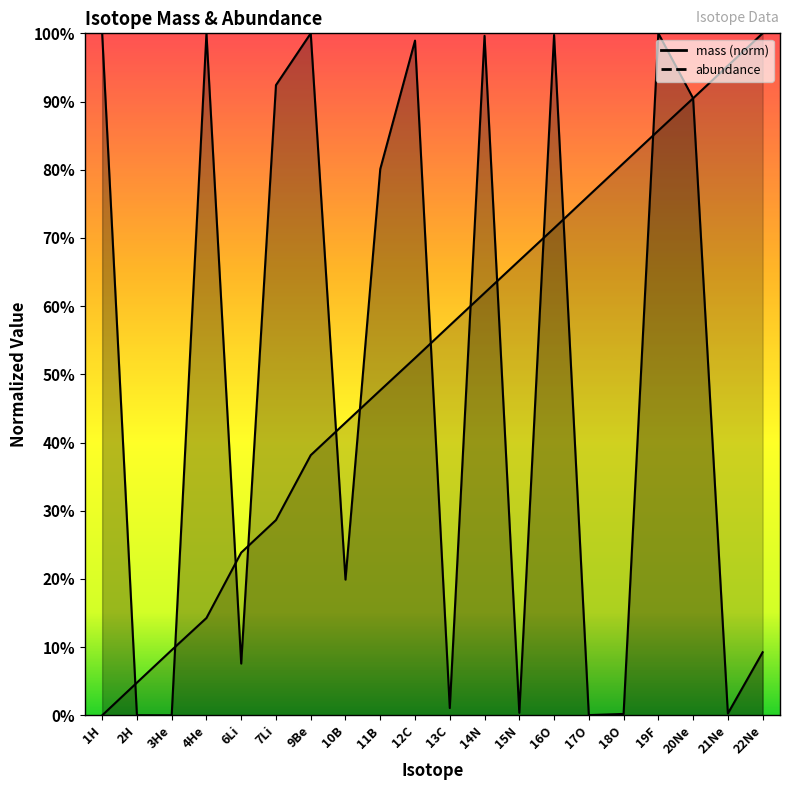

At 4He, list the series in order from largest to smallest.

abundance, mass